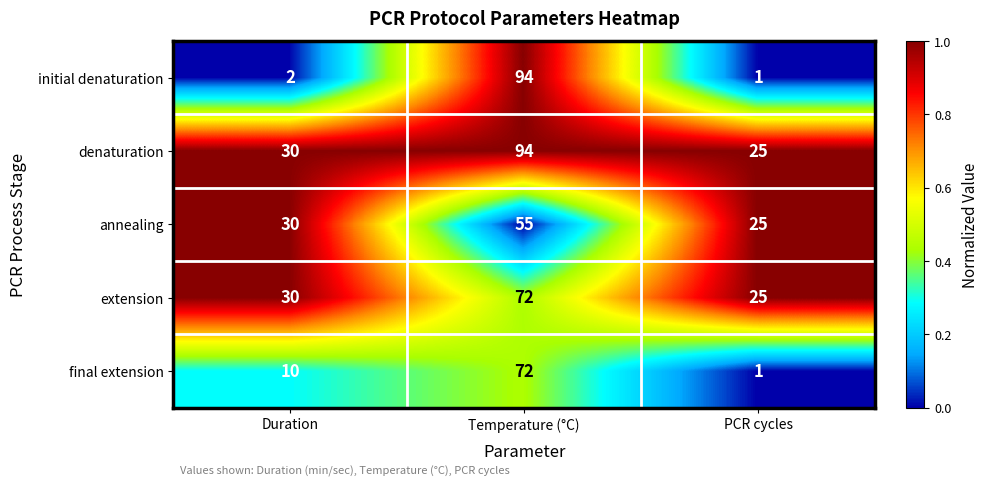

Count the number of categories in the chart.

3